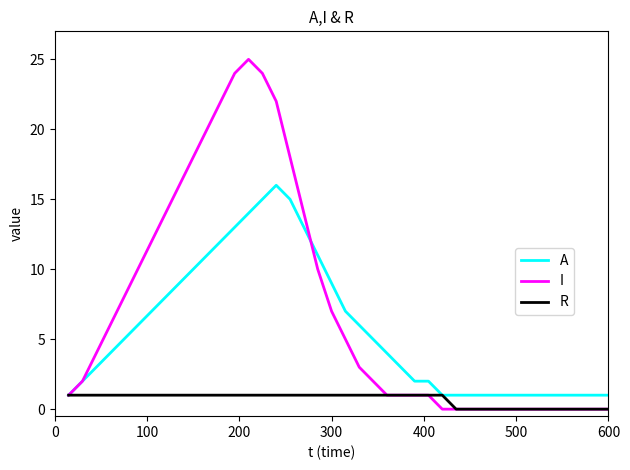

What is the maximum value for I?

25